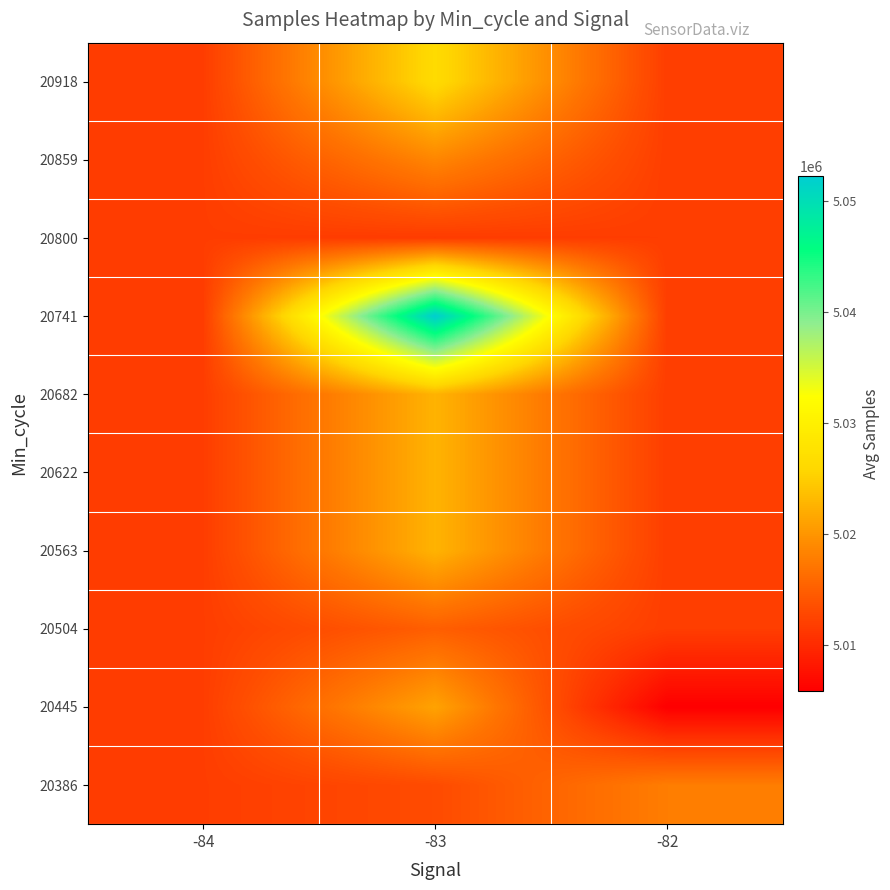

Which label corresponds to the largest value in the chart?

-83